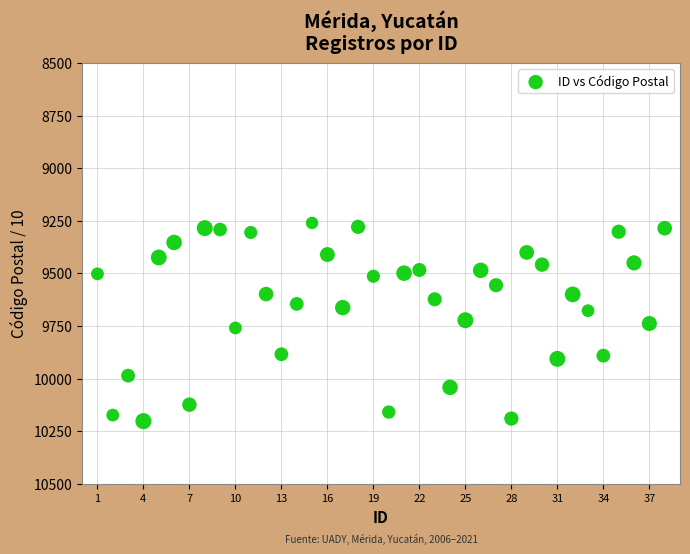

What is the range of X values (max minus min)?

37.0